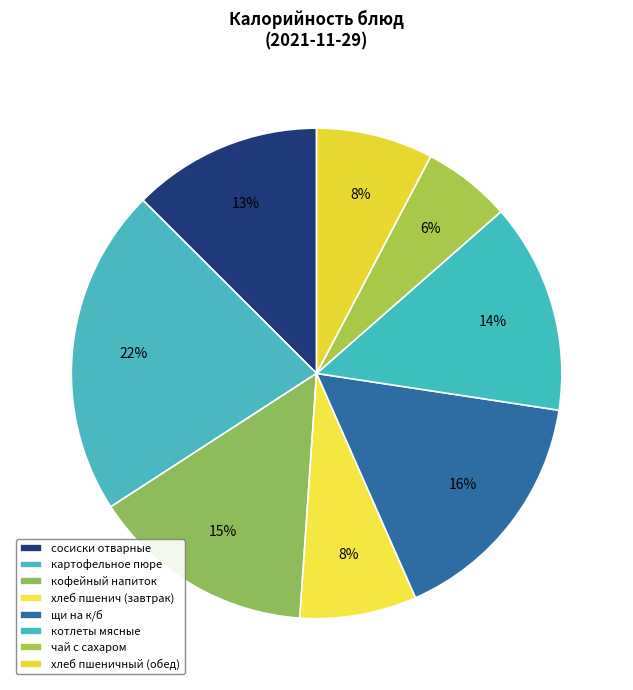

Is it true that сосиски отварные is 1% of the pie?

False